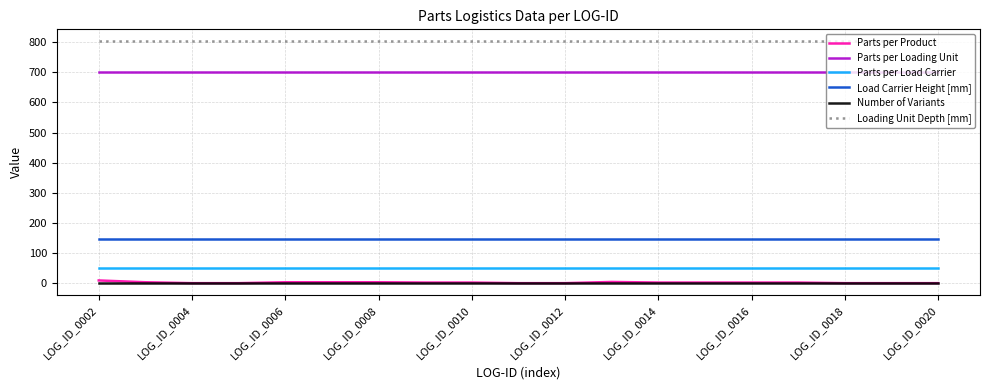

What is the highest value of the Load Carrier Height [mm] series?

147